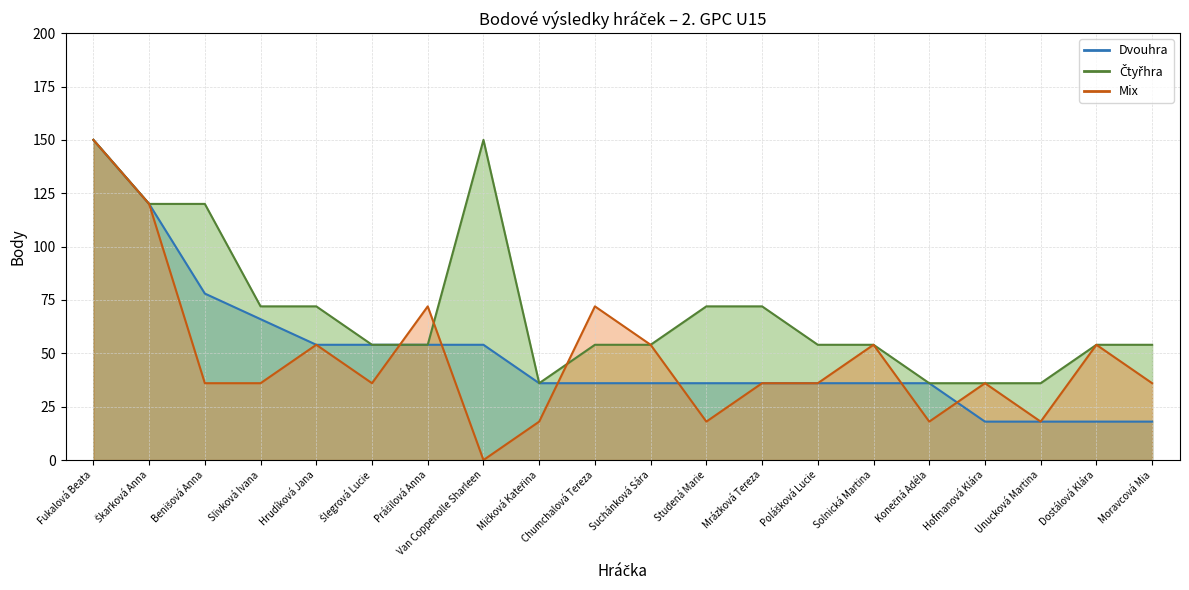

What position from the right is Moravcová Mia?

1